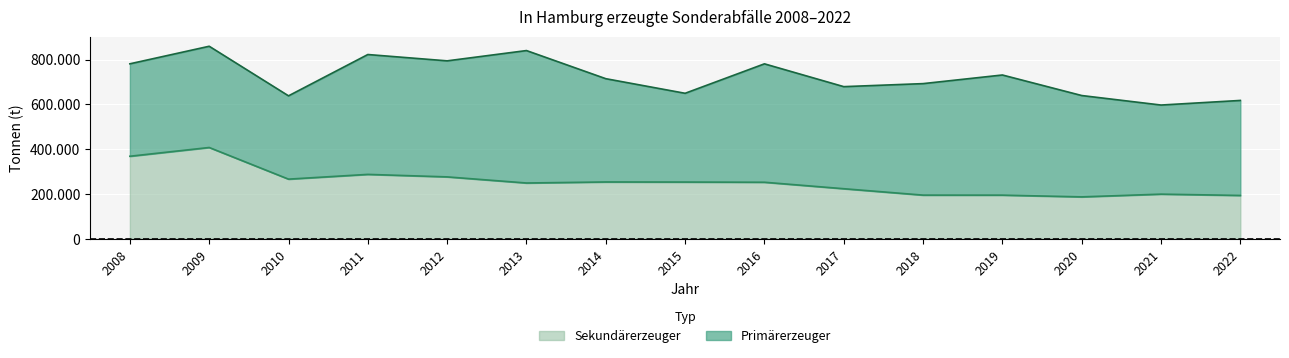

Which label corresponds to the largest value in the chart?

2009